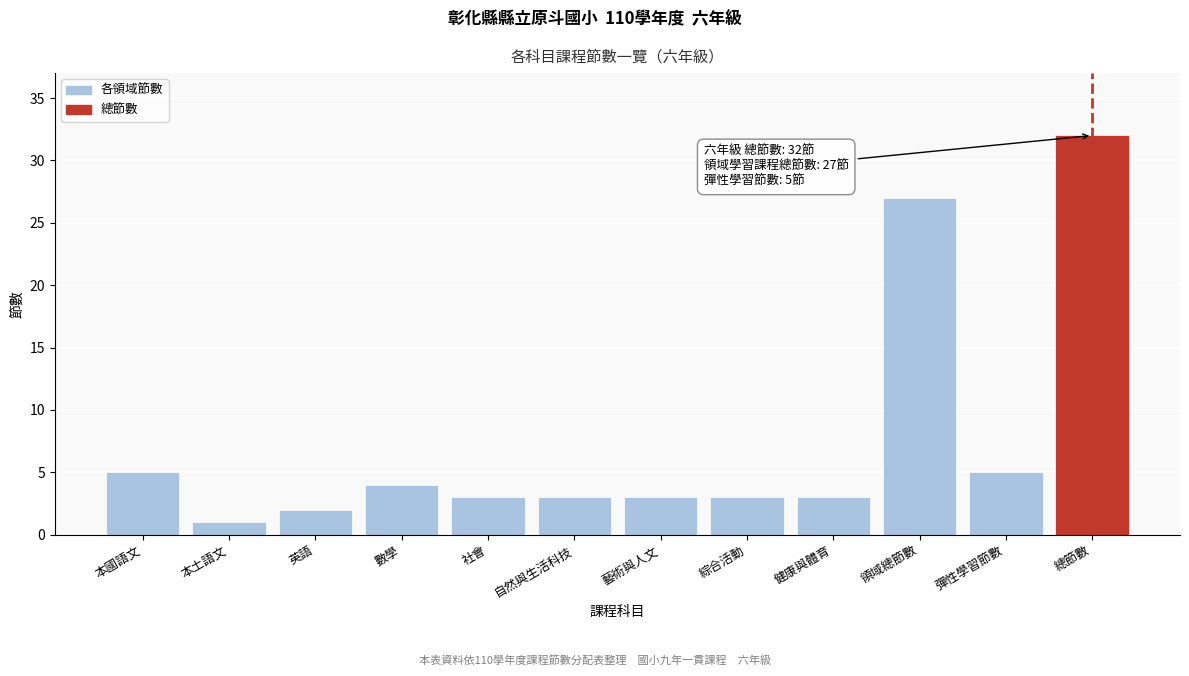

Reading left to right, what are all the values shown in this chart?

5	1	2	4	3	3	3	3	3	27	5	32